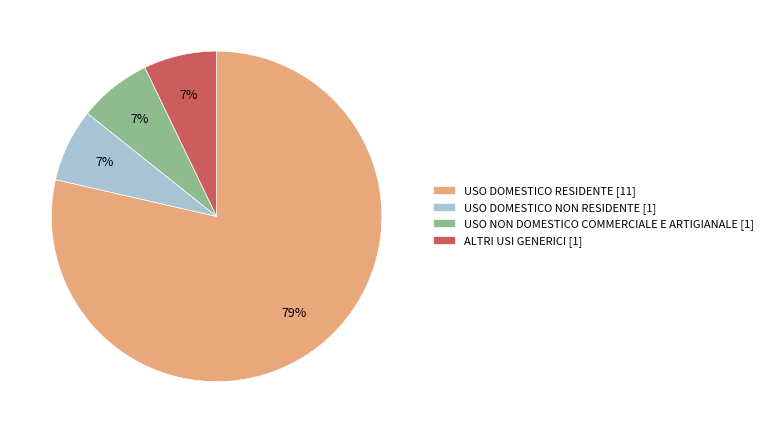

Does USO NON DOMESTICO COMMERCIALE E ARTIGIANALE account for over 50% of the chart?

No